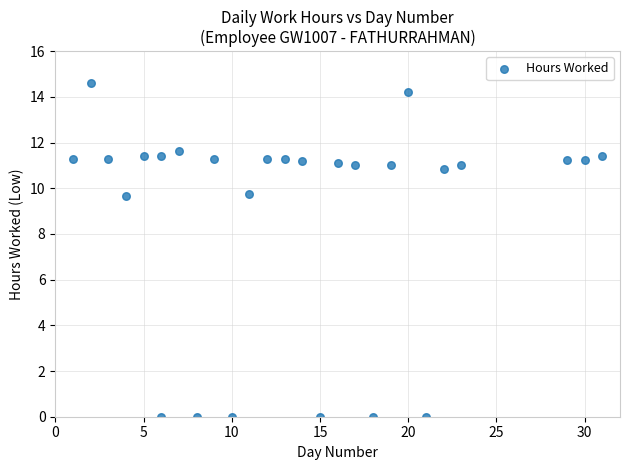

What is the range of Y values (max minus min)?

14.6